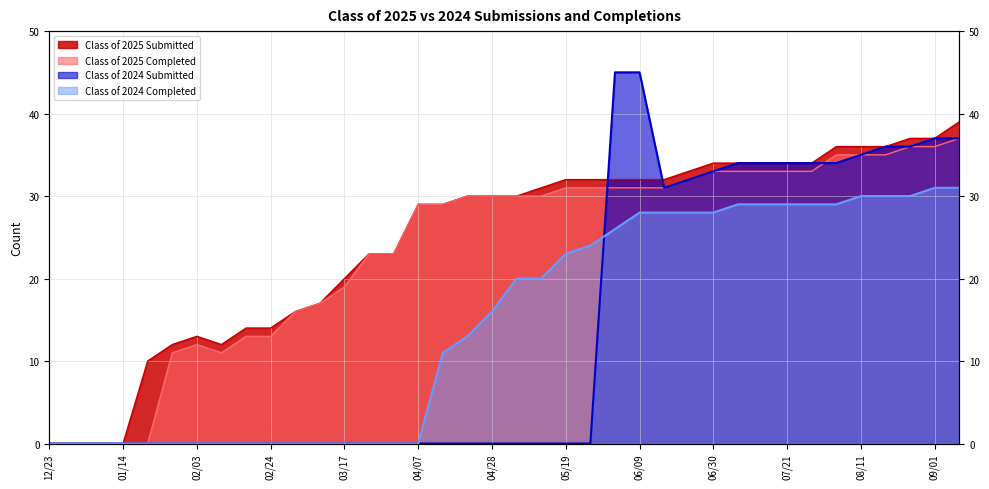

True or false: Class of 2024 Submitted and Class of 2025 Submitted cross at least once.

True